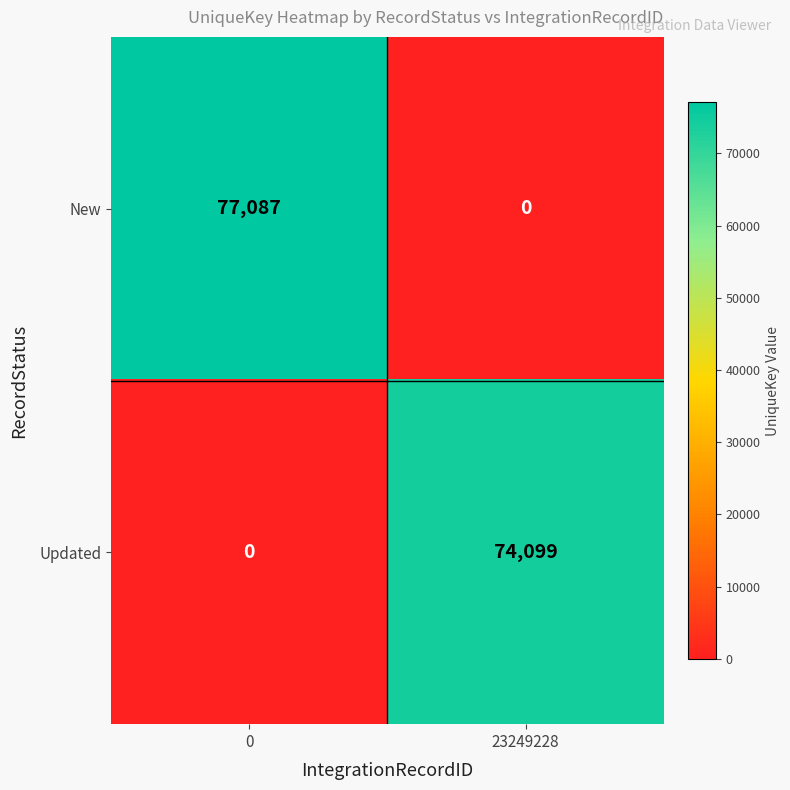

What is the spread (max minus min) of values at 0?

77087